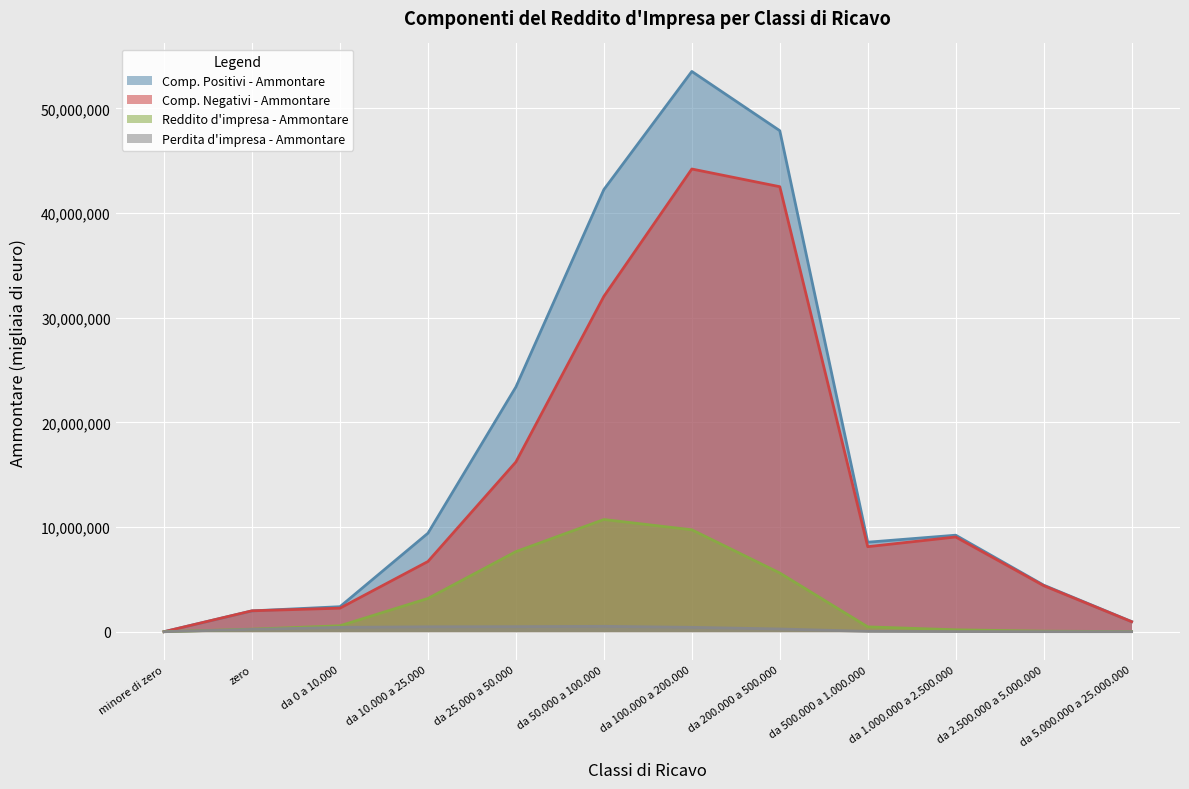

Reading left to right, list all the values displayed in this chart.

Comp. Positivi - Ammontare: 255	1989967	2388973	9410606	23383602	42244003	53530592	47870328	8550291	9219966	4447586	963634
Comp. Negativi - Ammontare: 504	1995123	2247850	6707217	16217343	32038905	44209329	42518013	8121700	9048795	4399316	955531
Reddito d'impresa - Ammontare: 0	242374	567656	3176794	7649606	10717835	9737256	5609650	460359	182309	51495	8434
Perdita d'impresa - Ammontare: 249	218044	414030	467395	481564	511859	416308	258740	31840	11400	3228	331